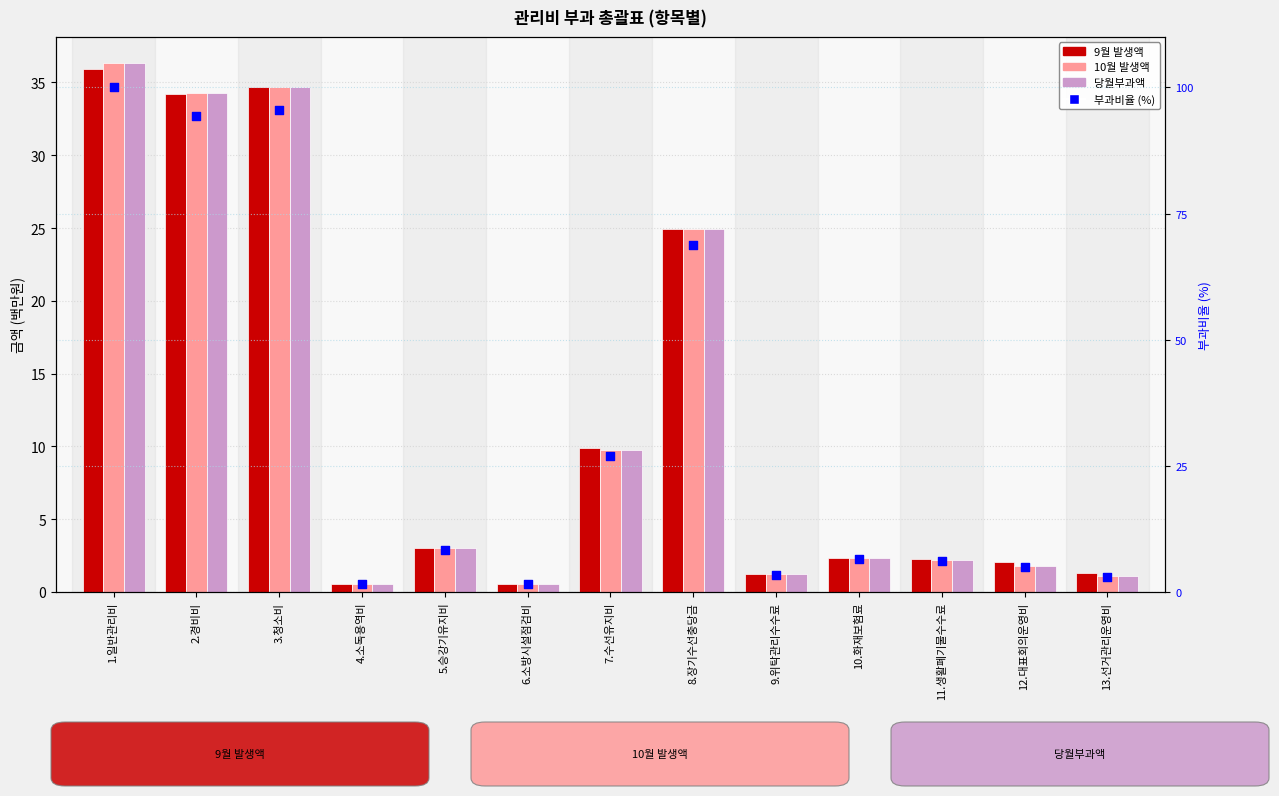

Which series reaches the maximum Y coordinate?

부과비율 (%)